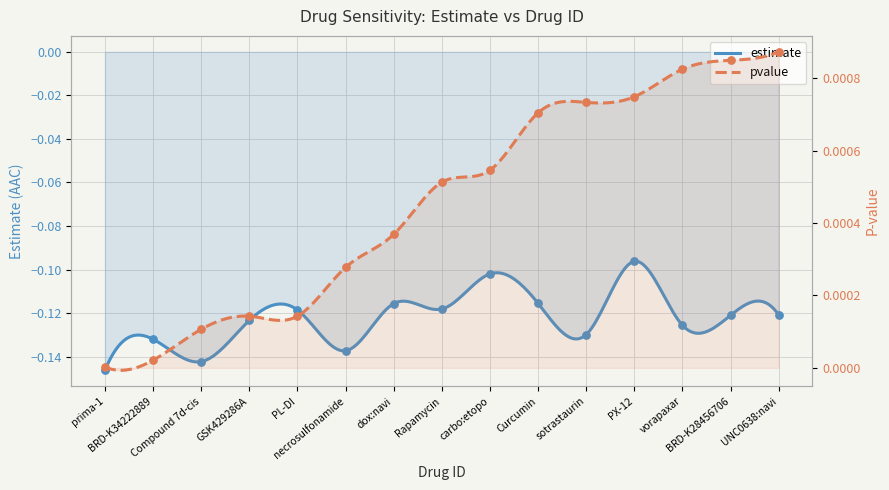

Which series has the largest total across all categories?

pvalue